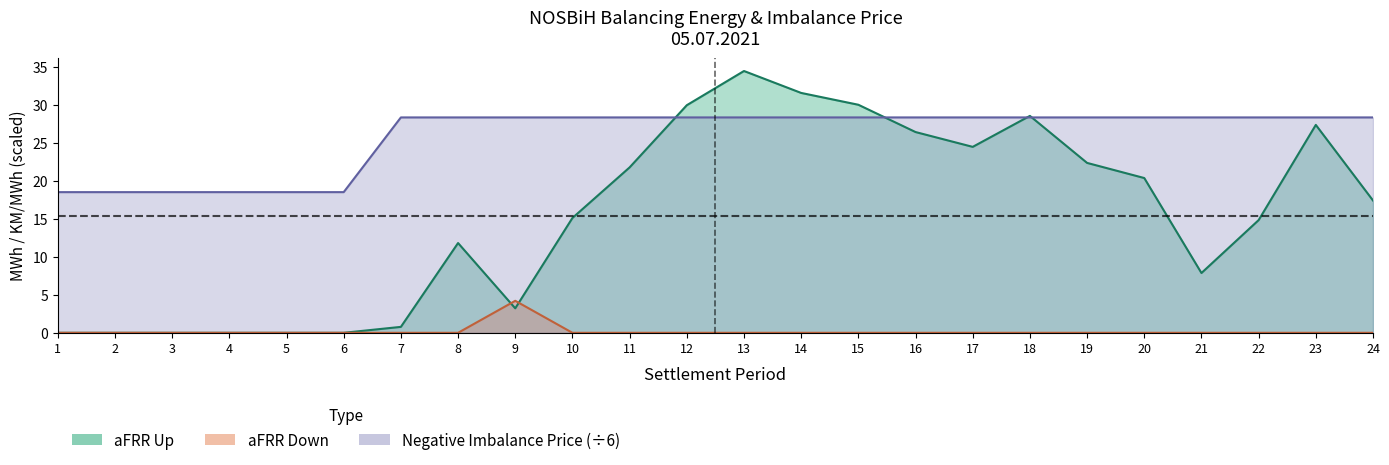

Which has a higher value, 21 or 22?

22